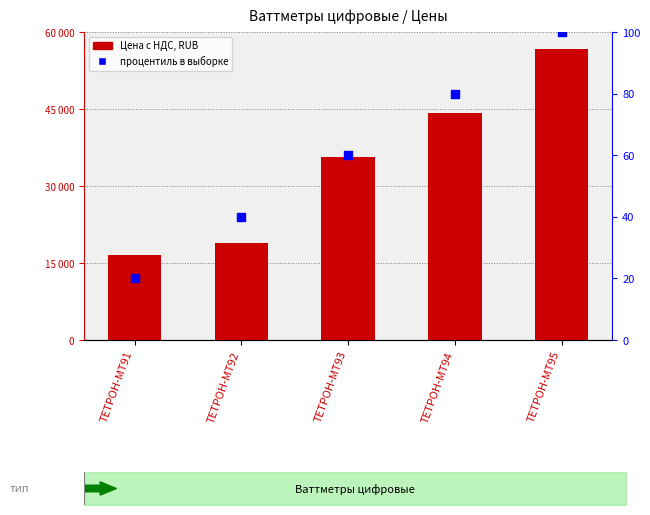

Which series has the largest total across all categories?

Цена с НДС, RUB